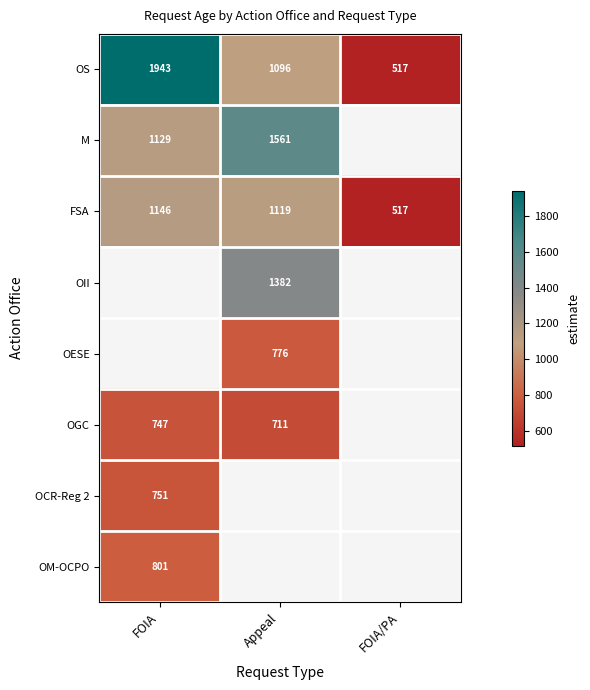

Is it true that OCR-Reg 2 equals 751 at FOIA?

True